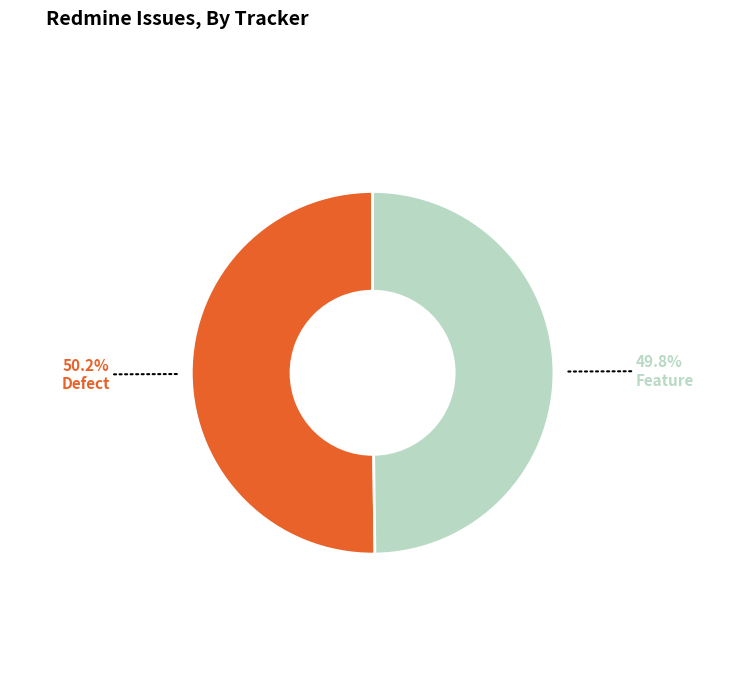

Do Defect and Feature together represent more than half of the pie?

Yes